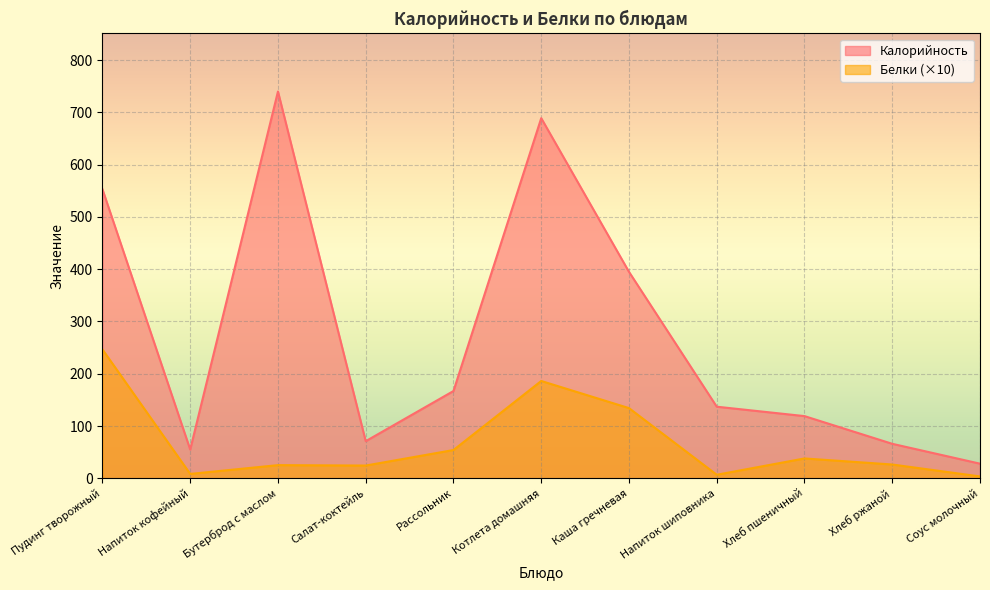

How many interior local peaks does the Белки series have?

3